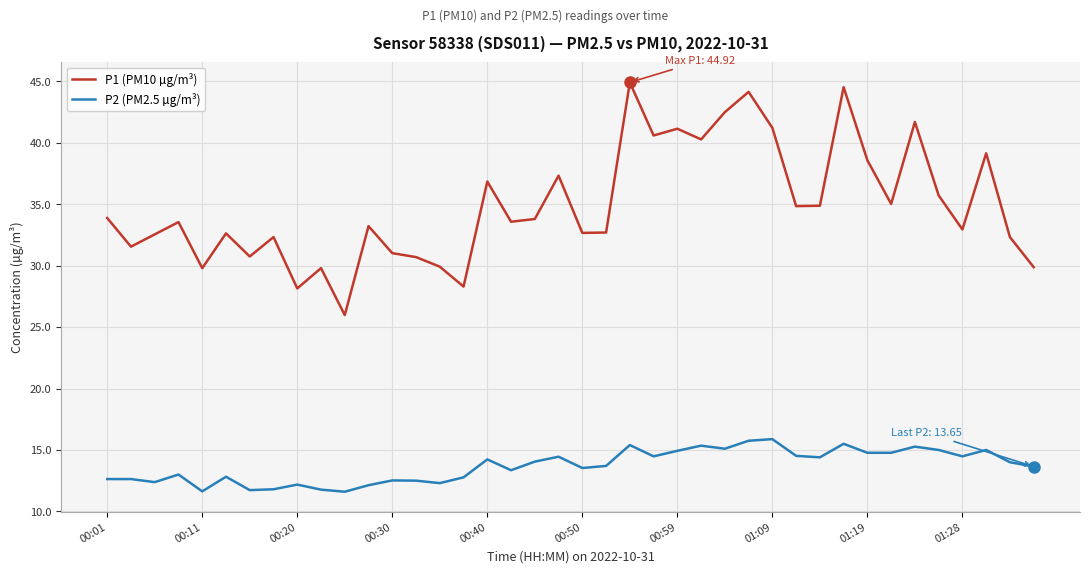

Rank the series by their maximum value, from lowest to highest.

P2 (PM2.5 µg/m³), P1 (PM10 µg/m³)